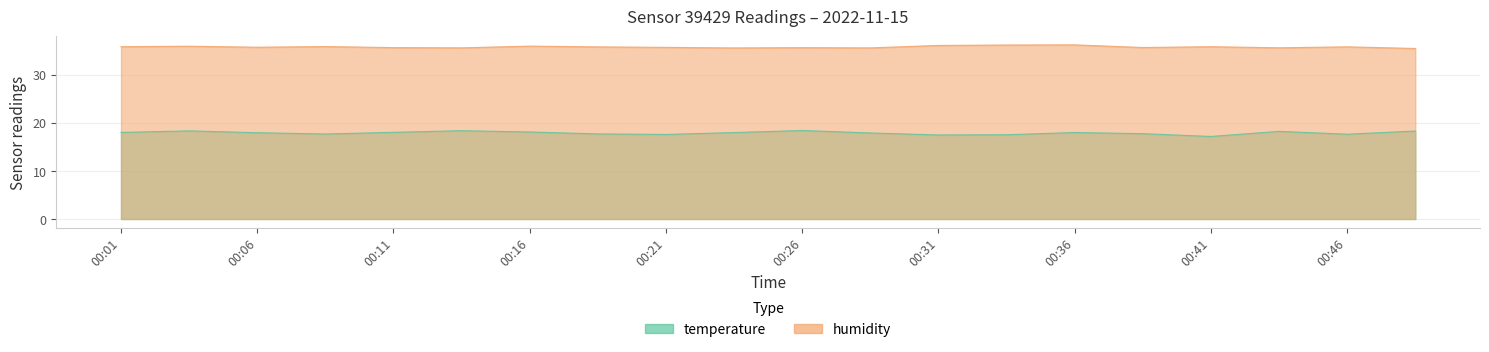

Which series has the largest range (max minus min)?

temperature